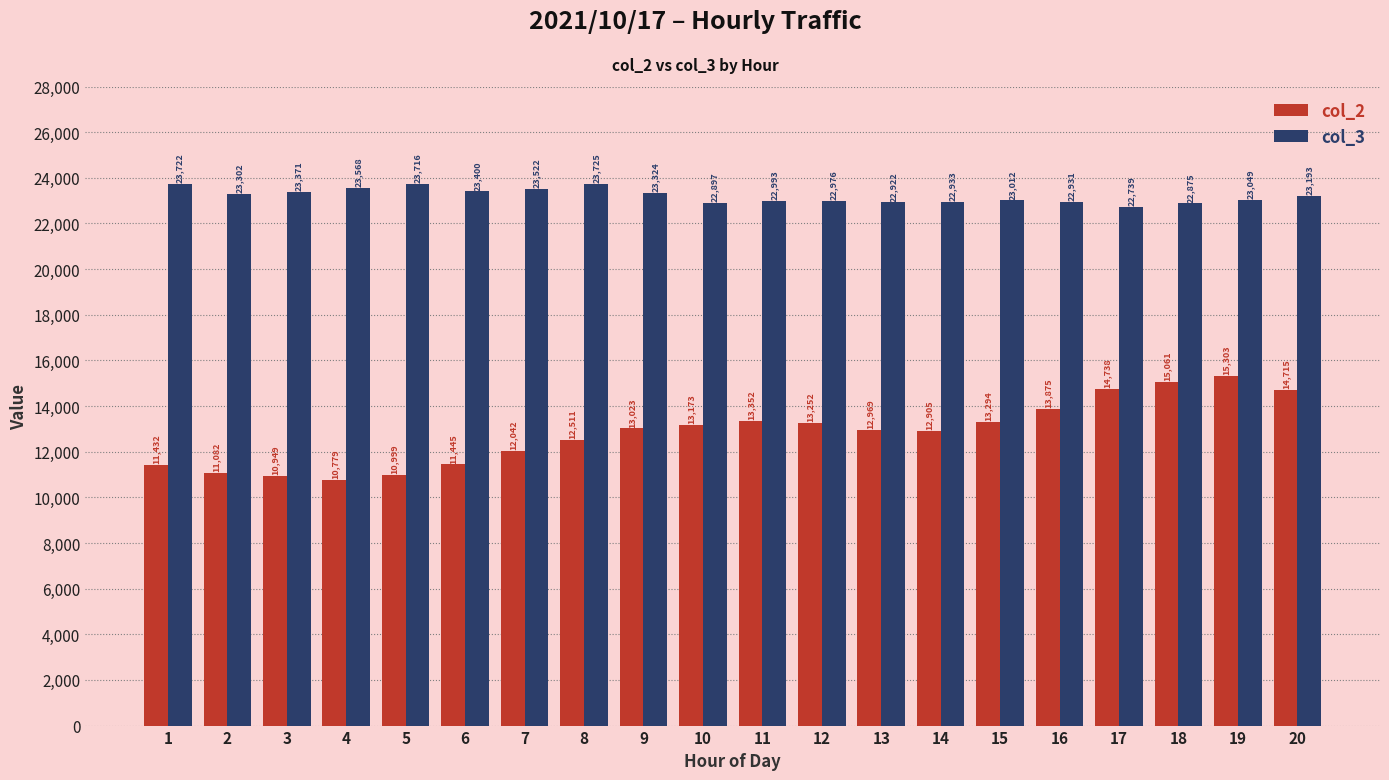

True or false: col_2 has a value of 22290 at 17.

False